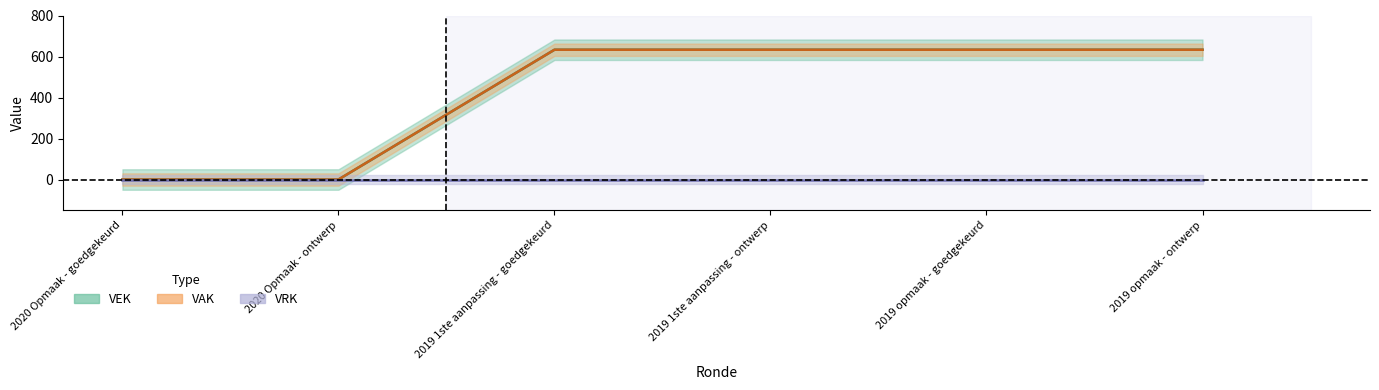

Reading left to right, transcribe all the data shown in this chart.

2020 Opmaak - goedgekeurd=0	2020 Opmaak - ontwerp=0	2019 1ste aanpassing - goedgekeurd=633	2019 1ste aanpassing - ontwerp=633	2019 opmaak - goedgekeurd=633	2019 opmaak - ontwerp=633